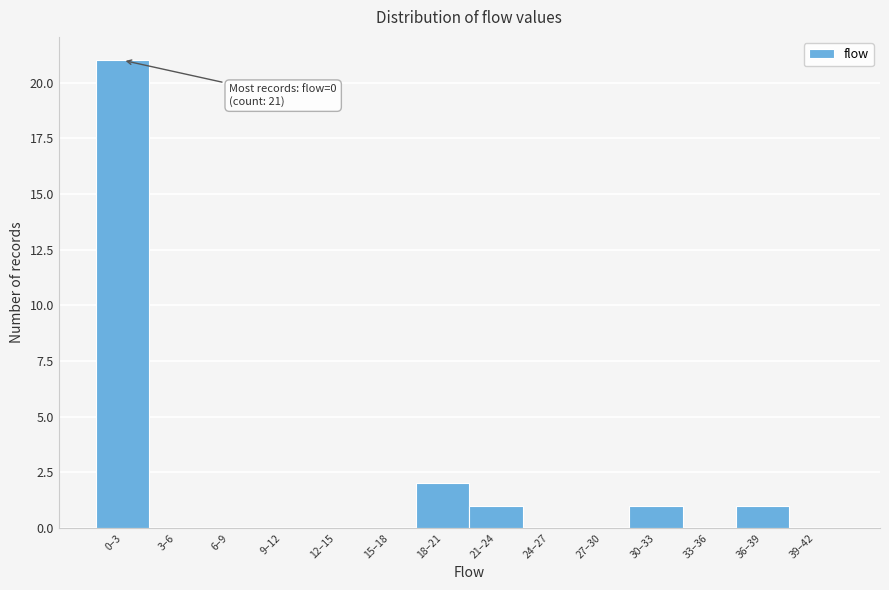

Reading right to left, transcribe all the data shown in this chart.

39–42=0	36–39=1	33–36=0	30–33=1	27–30=0	24–27=0	21–24=1	18–21=2	15–18=0	12–15=0	9–12=0	6–9=0	3–6=0	0–3=21